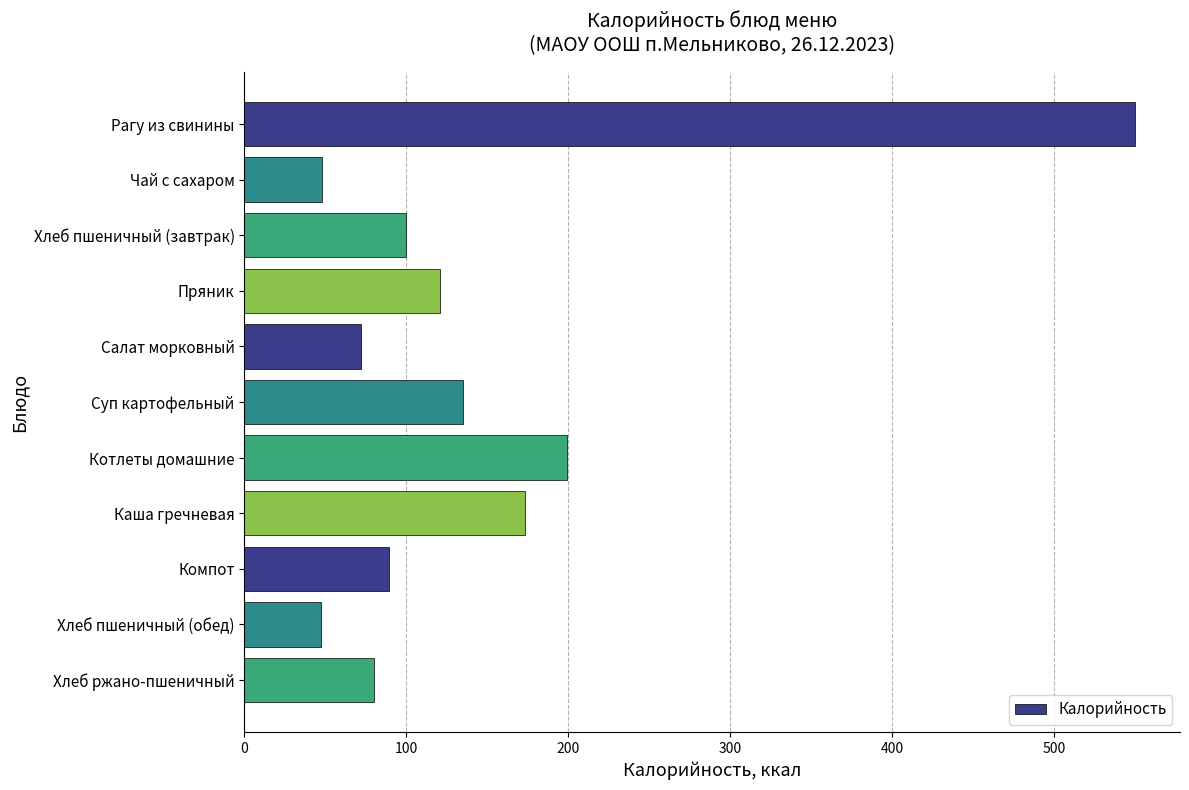

How many data points are less than 100?

5